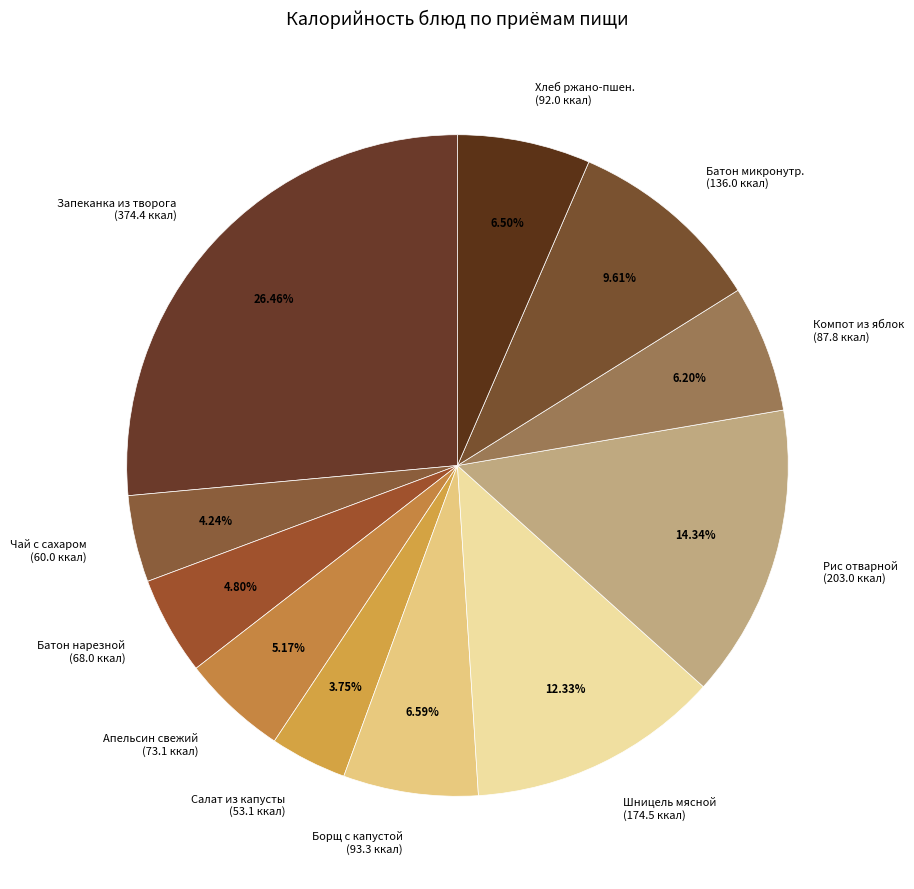

To the nearest percent, what is the average slice percentage?

9%